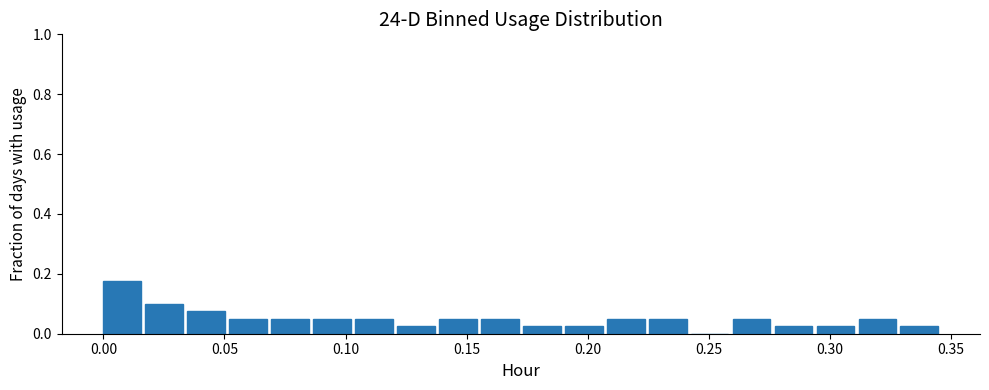

Read against the x-axis, roughly where is the centre of the tallest bar?

0.010